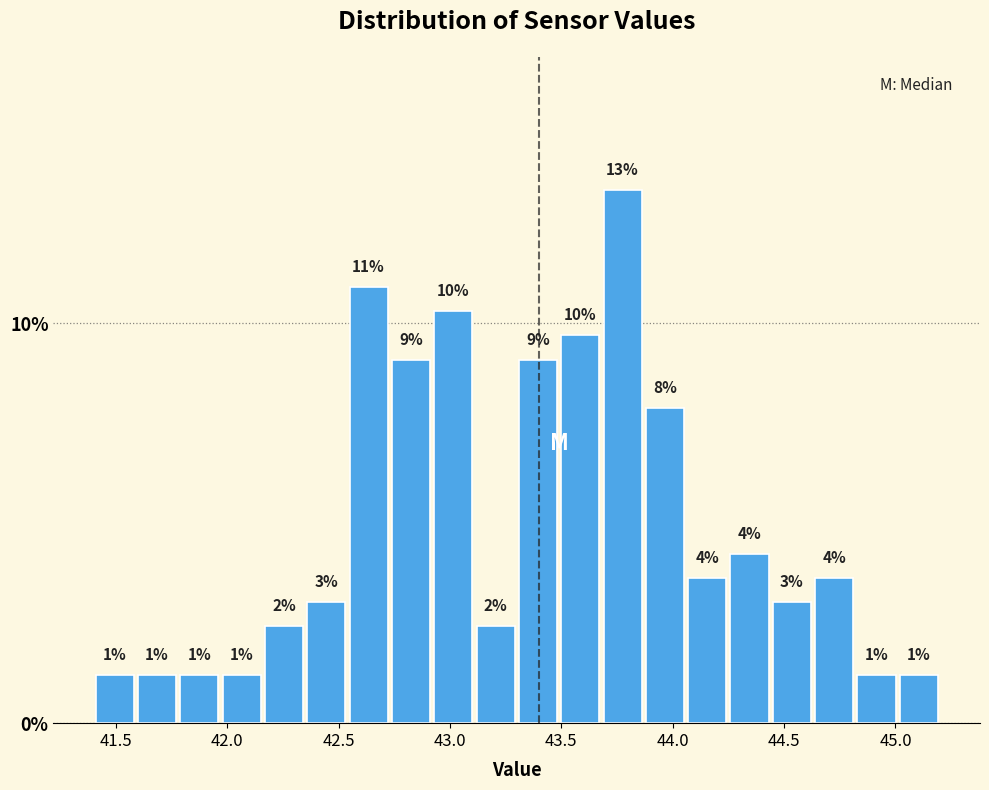

Around what value on the x-axis is the tallest bar? Give the approximate position of its centre, as read against the axis.

43.80